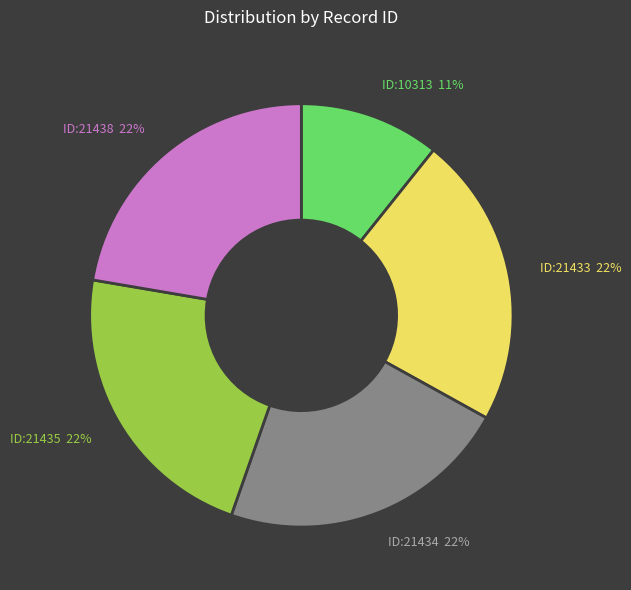

Does any single category account for the majority?

No